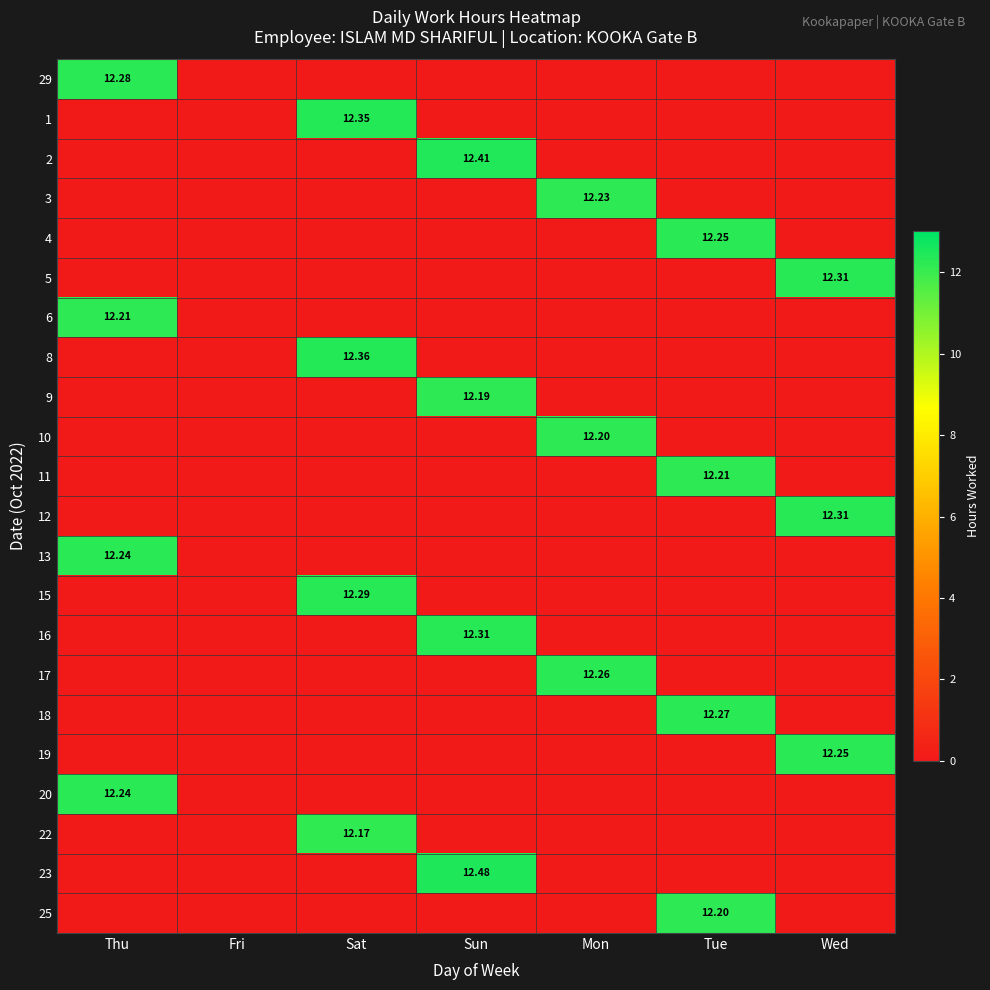

What is the sum of all 8 values?

12.4